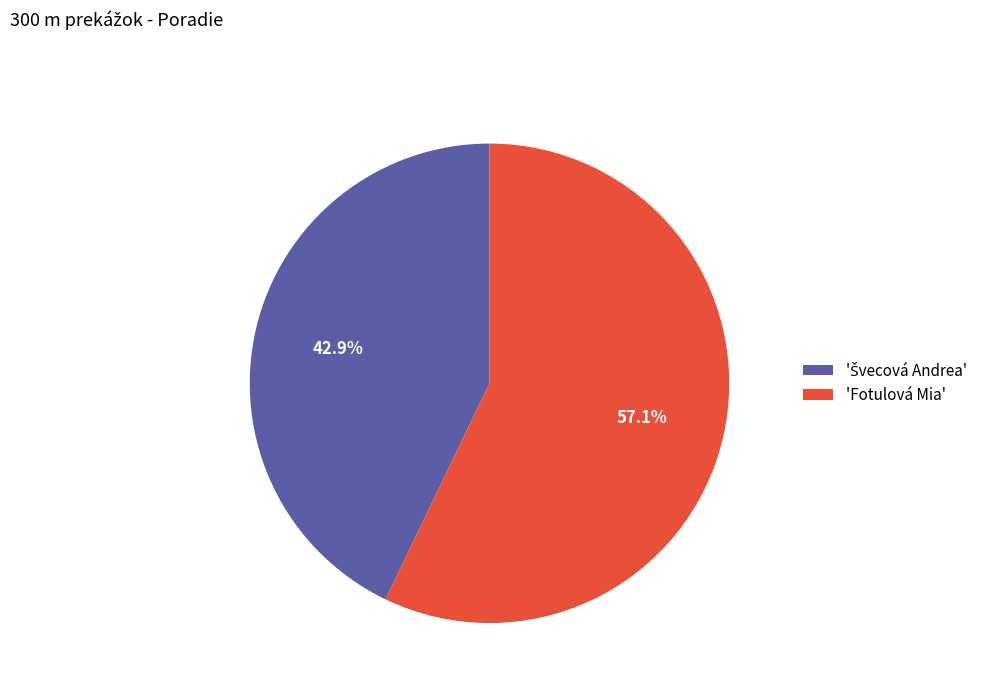

What portion of the pie excludes 'Fotulová Mia'?

42.9%